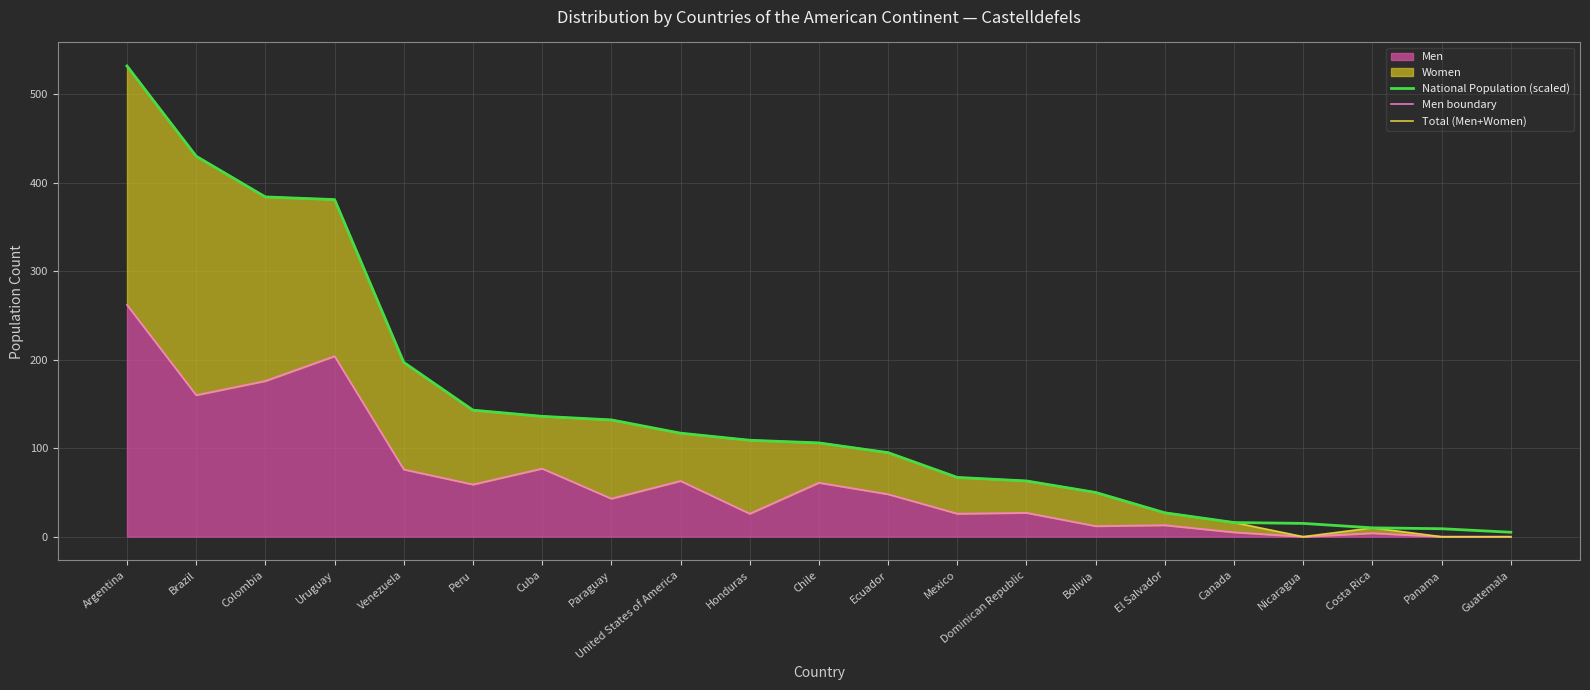

Reading right to left, list all the values displayed in this chart.

National Population (scaled): Guatemala=5	Panama=9	Costa Rica=10	Nicaragua=15	Canada=16	El Salvador=27	Bolivia=50	Dominican Republic=63	Mexico=67	Ecuador=95	Chile=106	Honduras=109	United States of America=117	Paraguay=132	Cuba=136	Peru=143	Venezuela=197	Uruguay=381	Colombia=384	Brazil=430	Argentina=532
Men boundary: Guatemala=0	Panama=0	Costa Rica=4	Nicaragua=0	Canada=5	El Salvador=13	Bolivia=12	Dominican Republic=27	Mexico=26	Ecuador=48	Chile=61	Honduras=26	United States of America=63	Paraguay=43	Cuba=77	Peru=59	Venezuela=76	Uruguay=204	Colombia=176	Brazil=160	Argentina=262
Total (Men+Women): Guatemala=0	Panama=0	Costa Rica=10	Nicaragua=0	Canada=16	El Salvador=27	Bolivia=50	Dominican Republic=63	Mexico=67	Ecuador=95	Chile=106	Honduras=109	United States of America=117	Paraguay=132	Cuba=136	Peru=143	Venezuela=197	Uruguay=381	Colombia=384	Brazil=430	Argentina=532